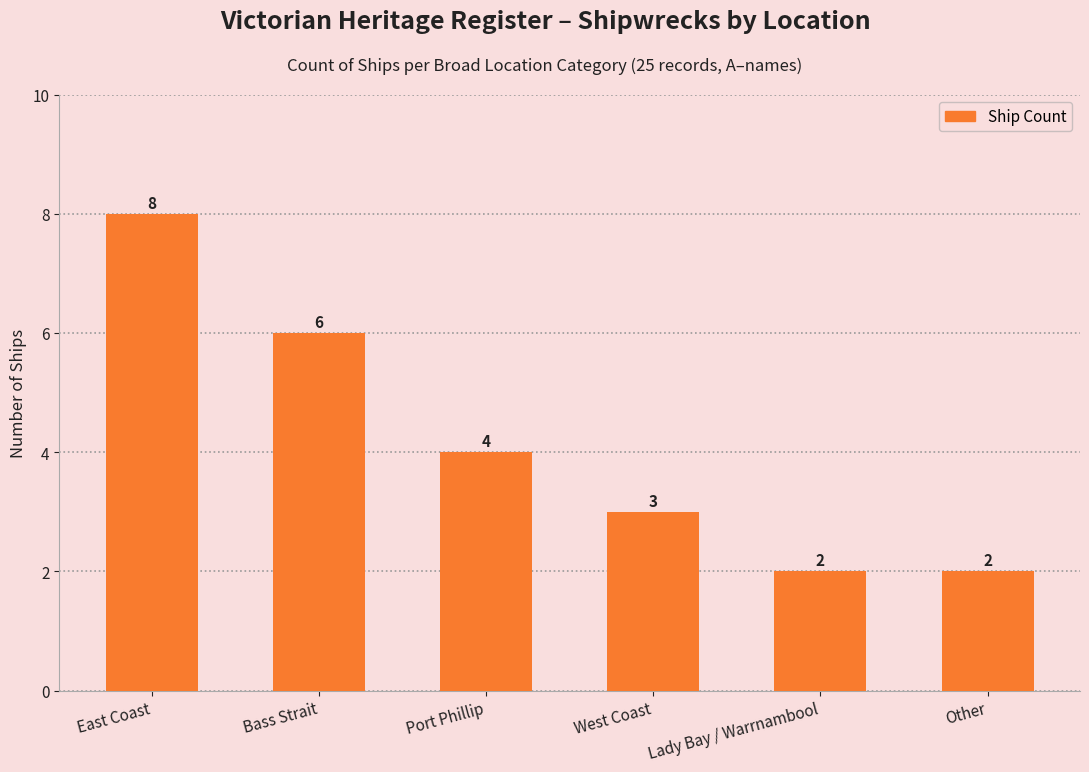

Reading left to right, list all the values displayed in this chart.

8	6	4	3	2	2